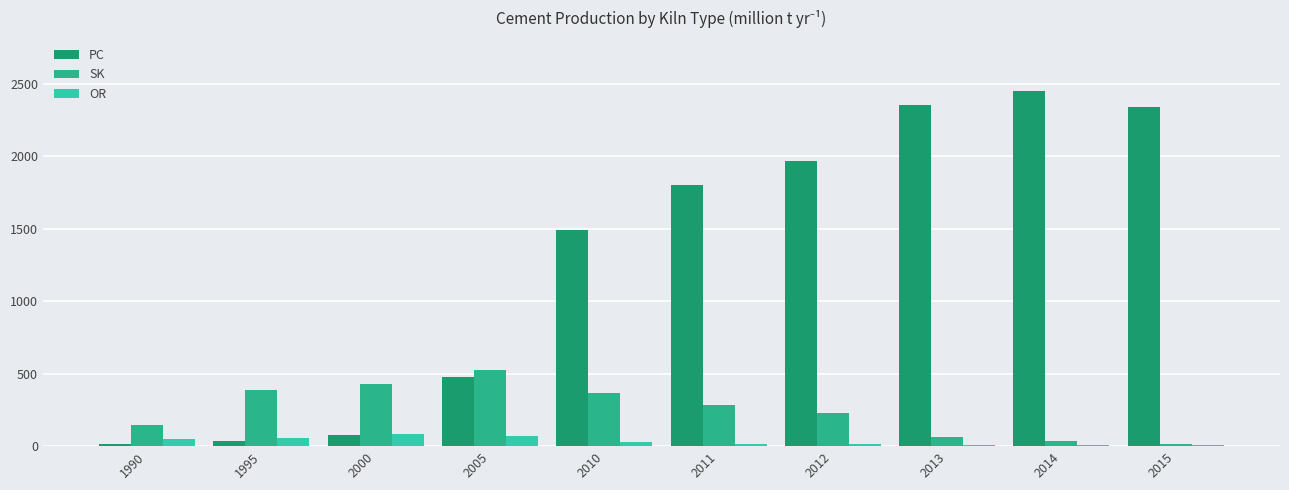

What is the difference between the OR values at 1995 and 2014?

50.7